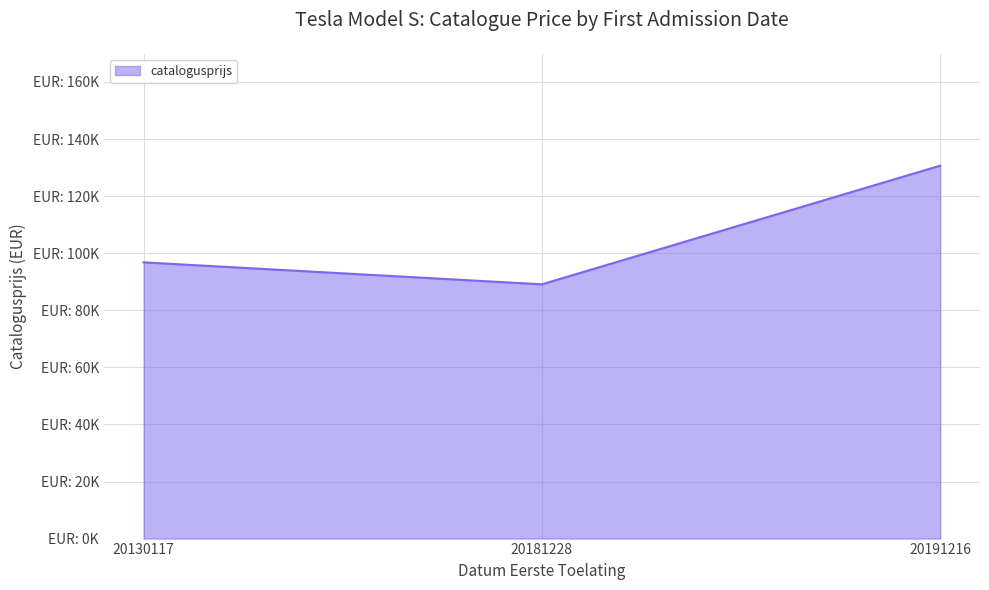

Between 20130117 and 20191216, which is larger?

20191216